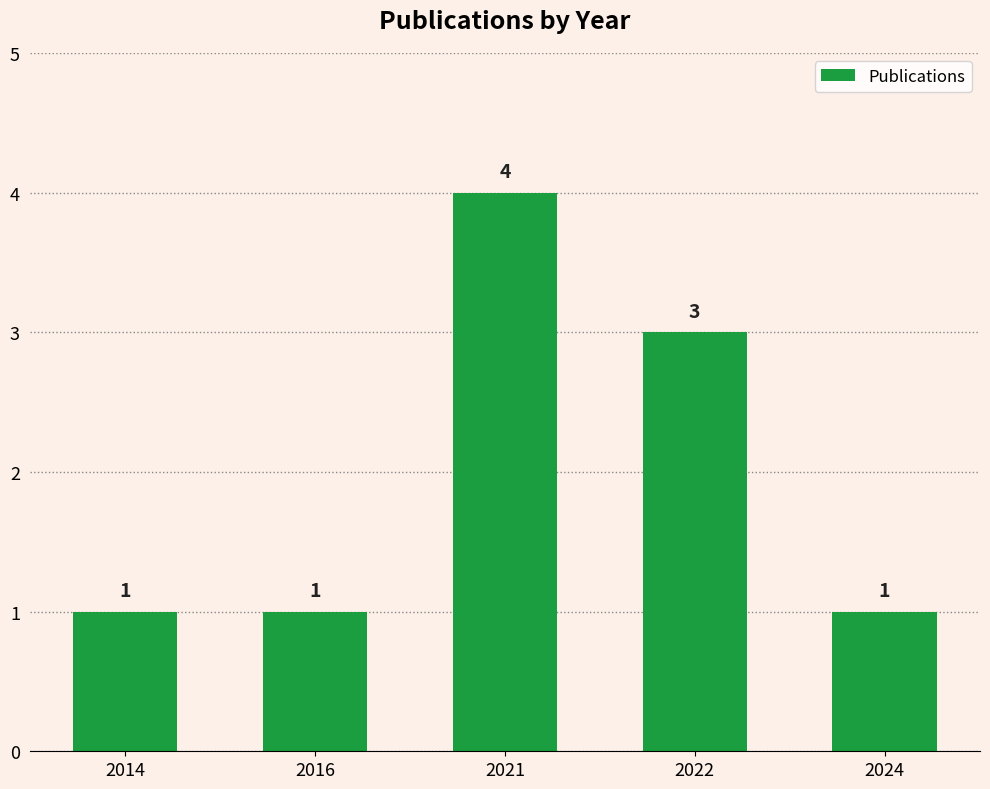

How many categories are shown in the chart?

5